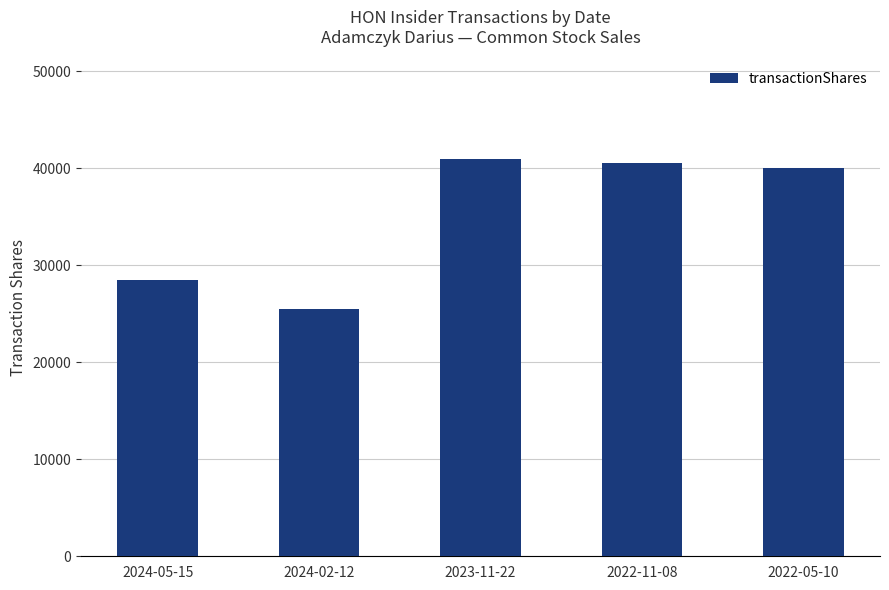

What is the difference between the maximum and minimum values?

15500